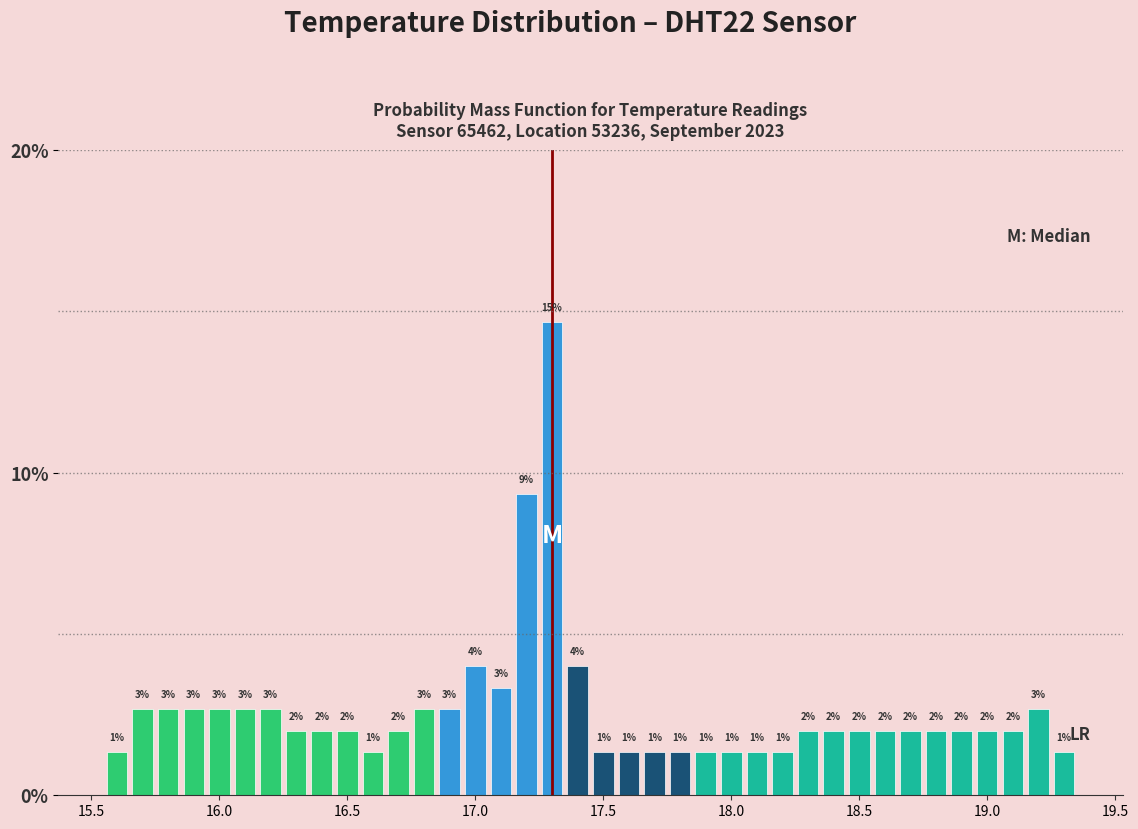

Read against the x-axis, roughly where is the centre of the tallest bar?

17.30